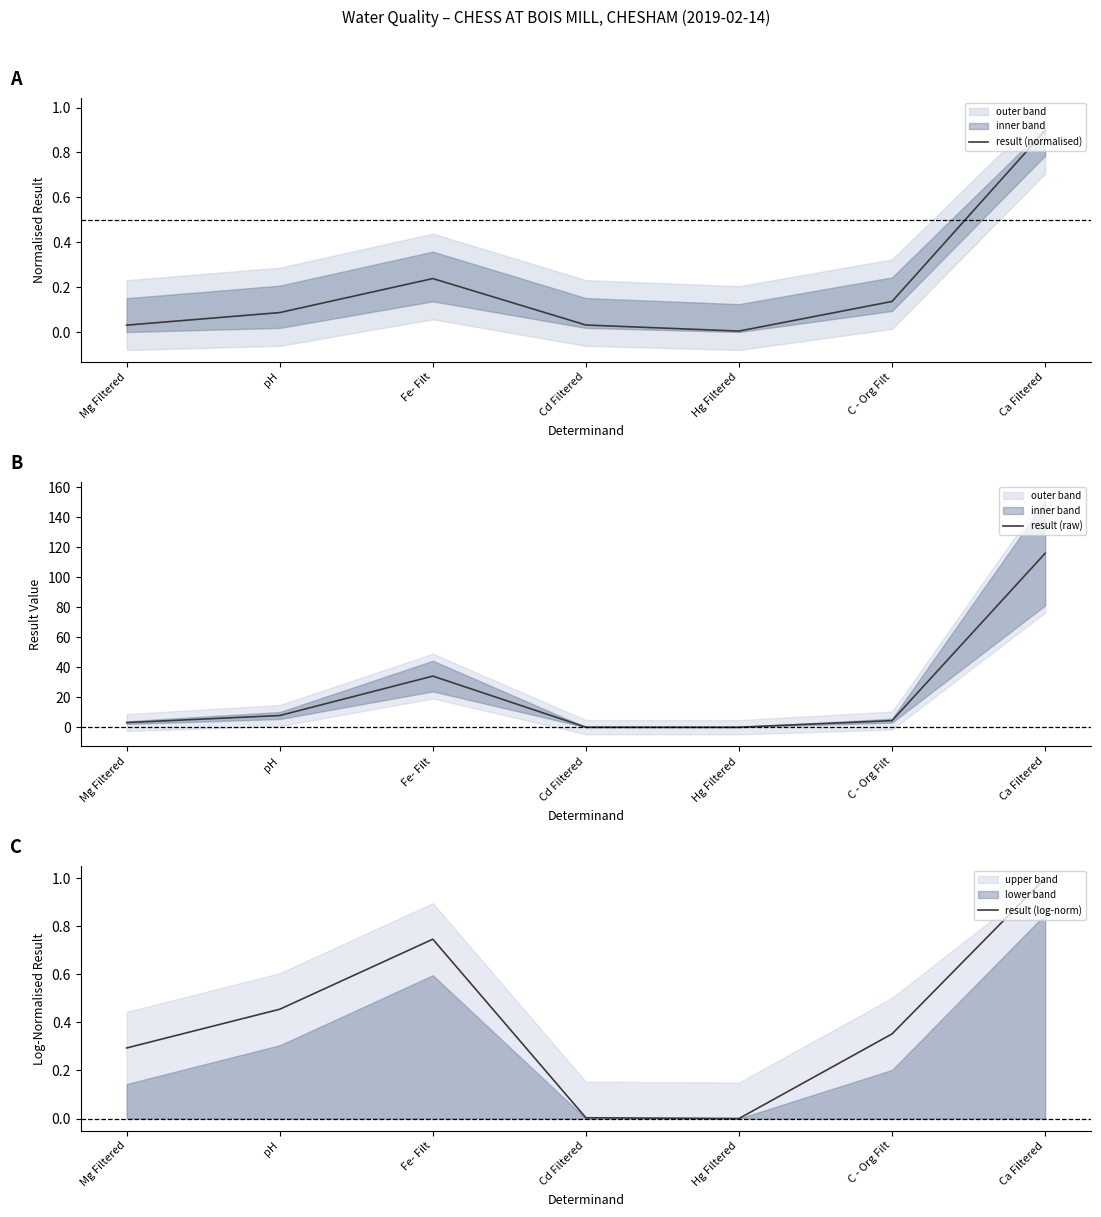

The result (normalised) series shows 0.0 at Cd Filtered. True or false?

True